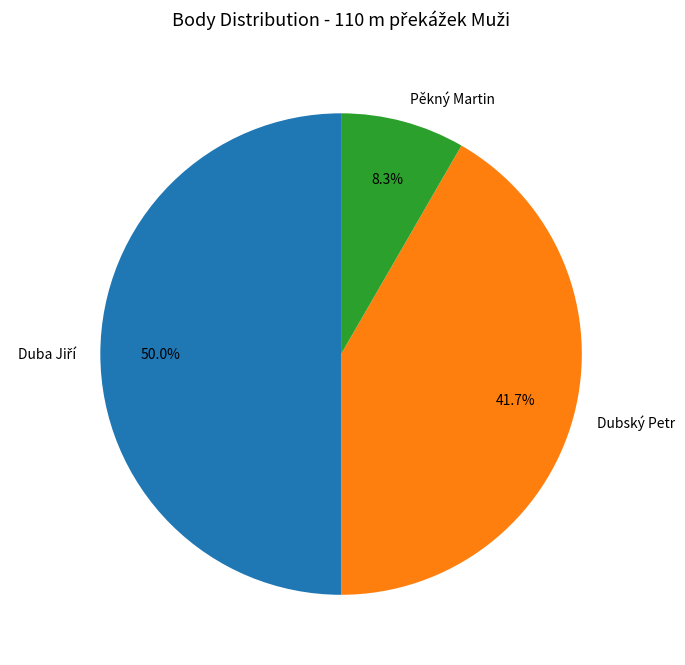

What percentage is NOT represented by Pěkný Martin?

91.7%